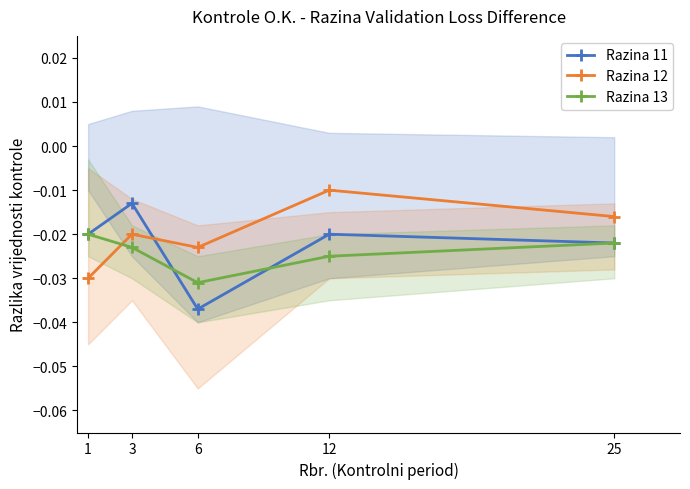

At which label does Razina 11 reach its minimum?

6